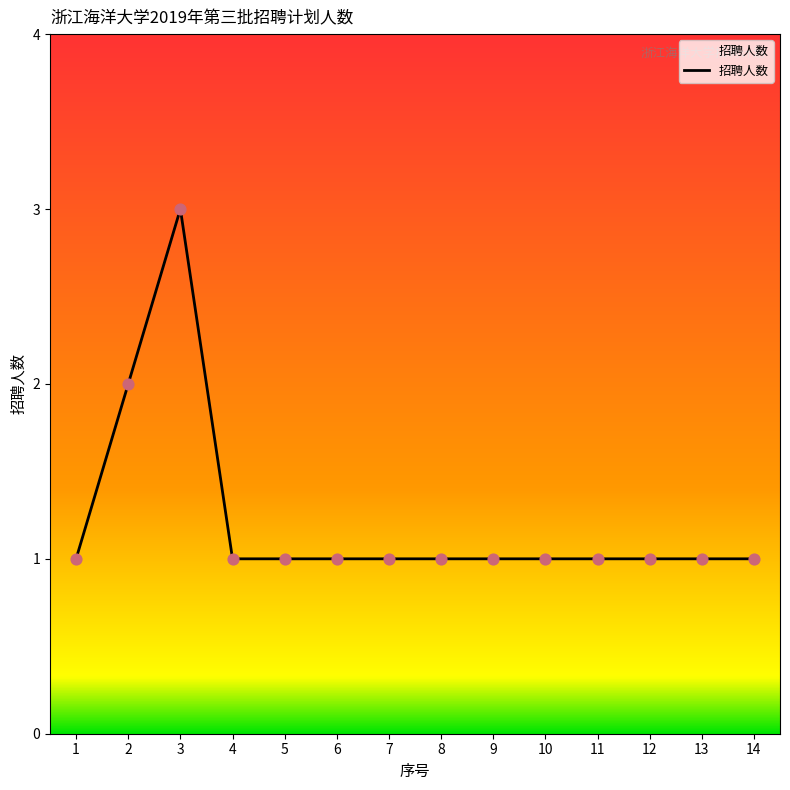

What is the ratio of the value at 2 to the value at 3?

0.7